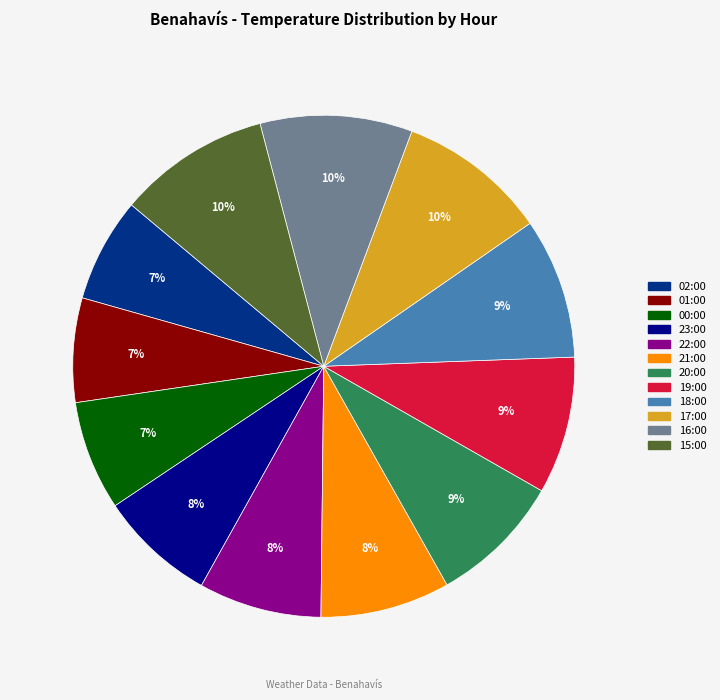

To the nearest percent, what portion does 00:00 represent?

7%